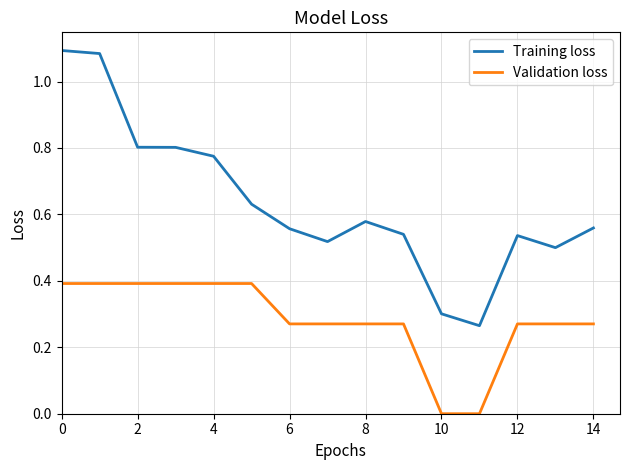

What is the difference between the maximum and minimum values in the Validation loss series?

0.4